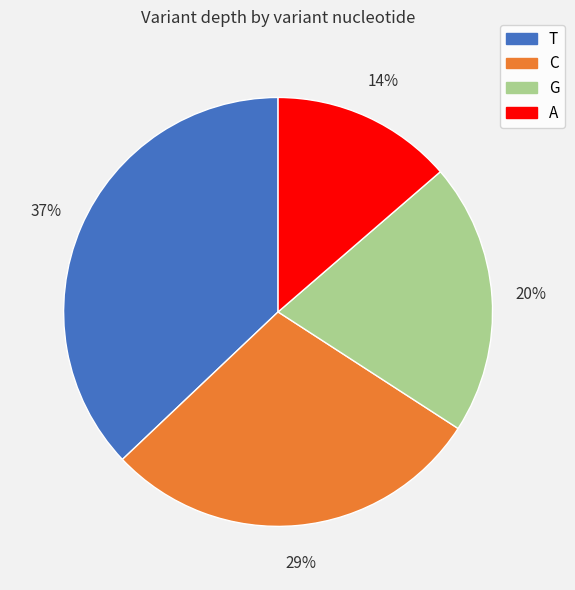

Is there a majority slice in this chart?

No